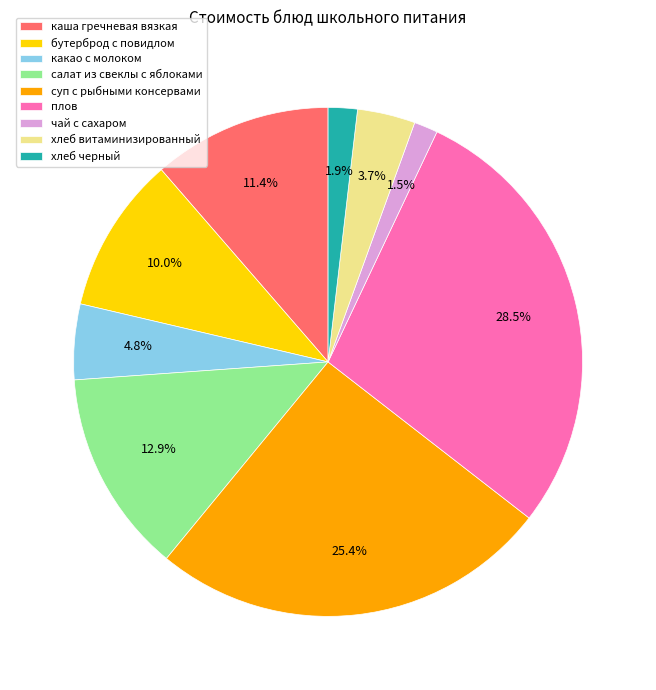

What is the ratio of the value at хлеб витаминизированный to the value at бутерброд с повидлом?

0.4